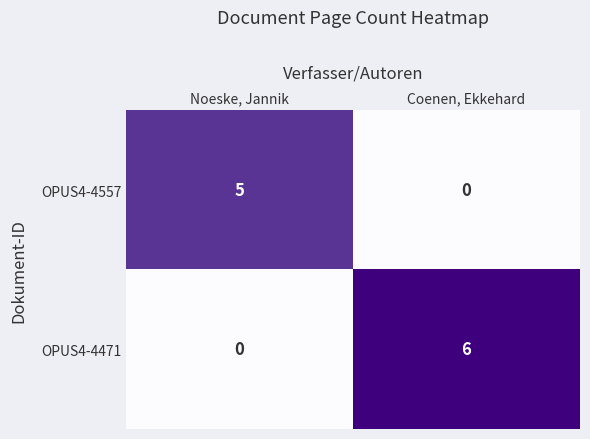

Rank the series at Coenen, Ekkehard from lowest to highest value.

OPUS4-4557, OPUS4-4471